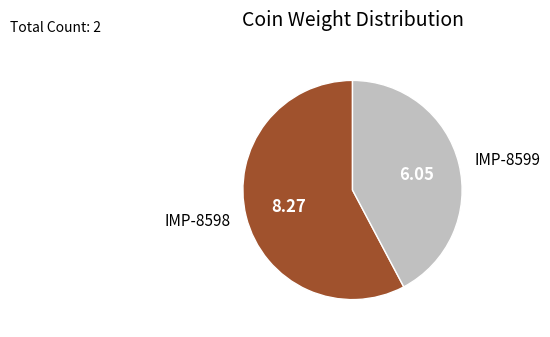

Which category has the smallest portion of the pie?

IMP-8599